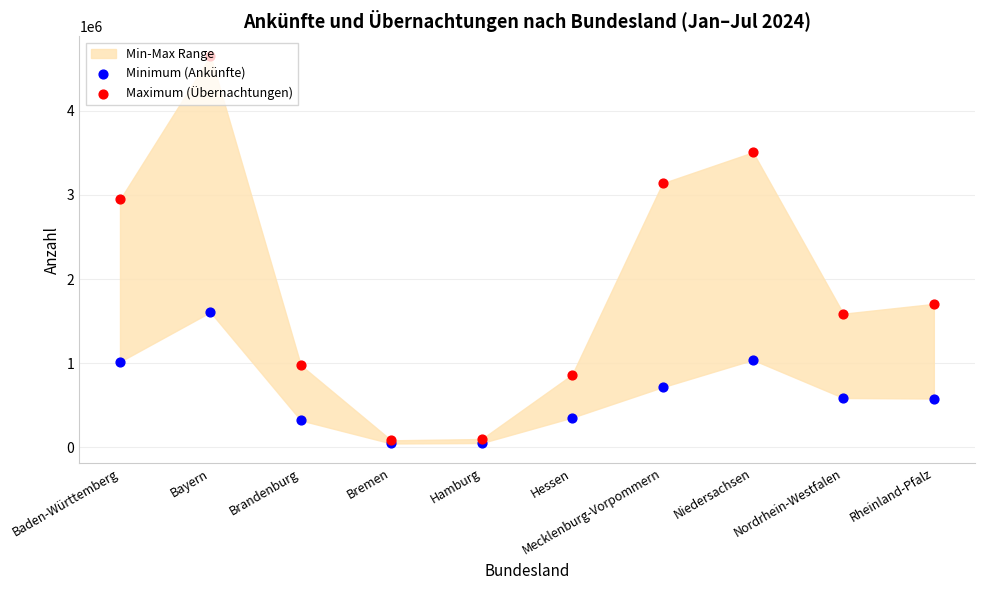

What is the total value across all series at Hessen?

1214917